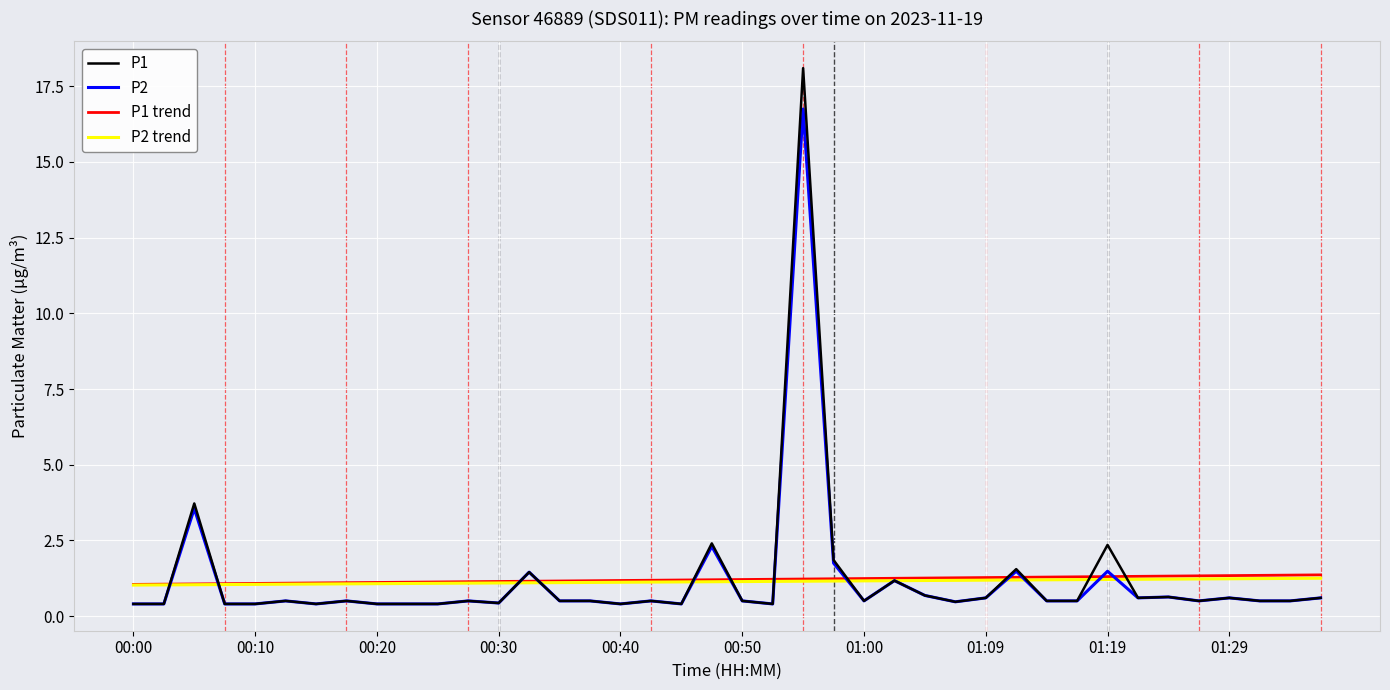

True or false: P1 trend and P1 cross at least once.

True